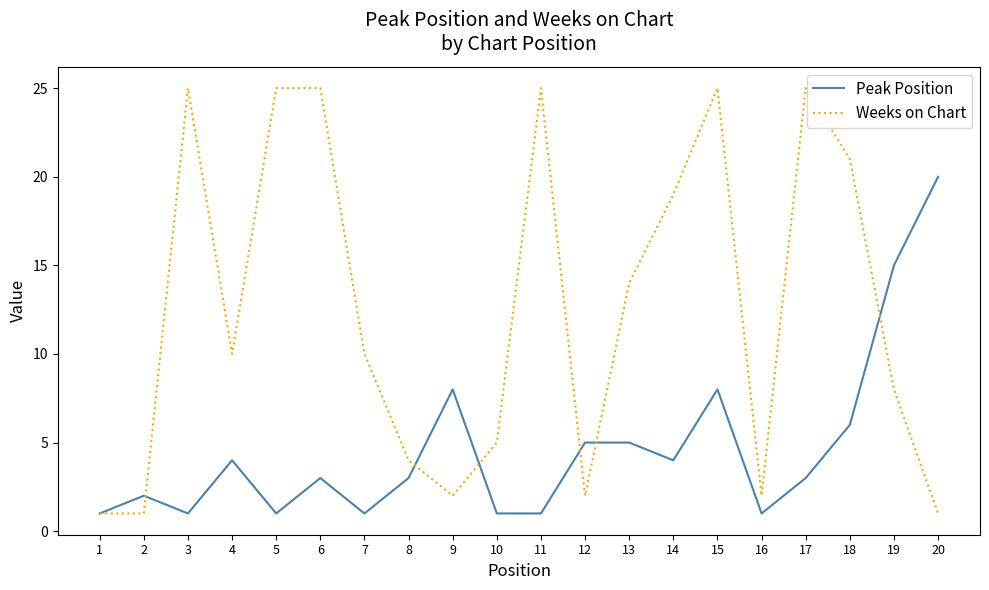

The value of Peak Position at 15 is 3. True or false?

False